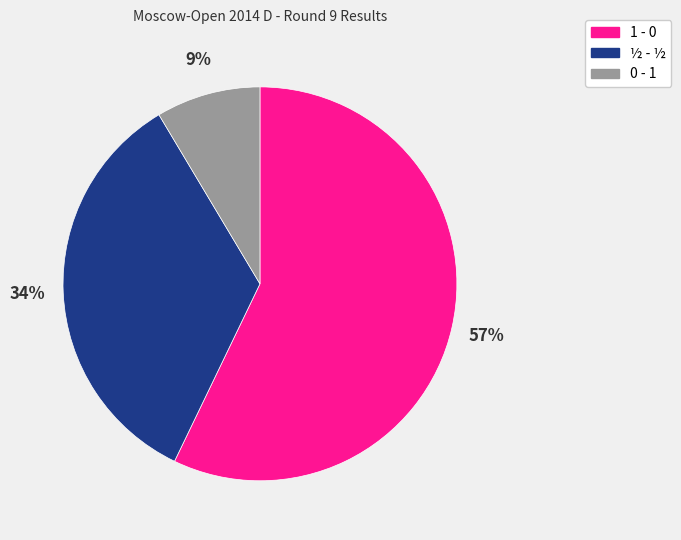

How many slices are in this pie chart?

3